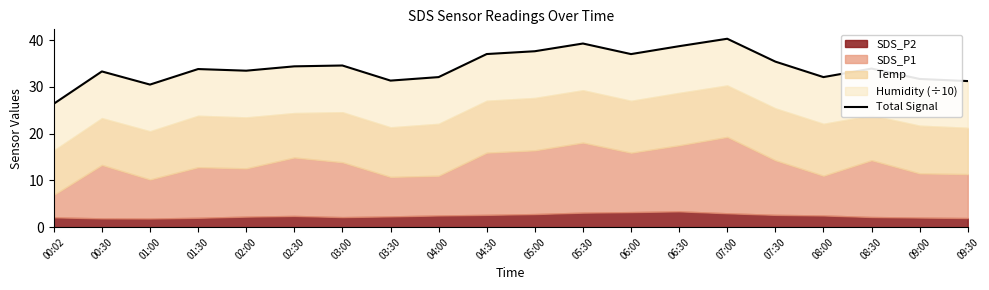

At which label does the data first exceed 33?

00:30